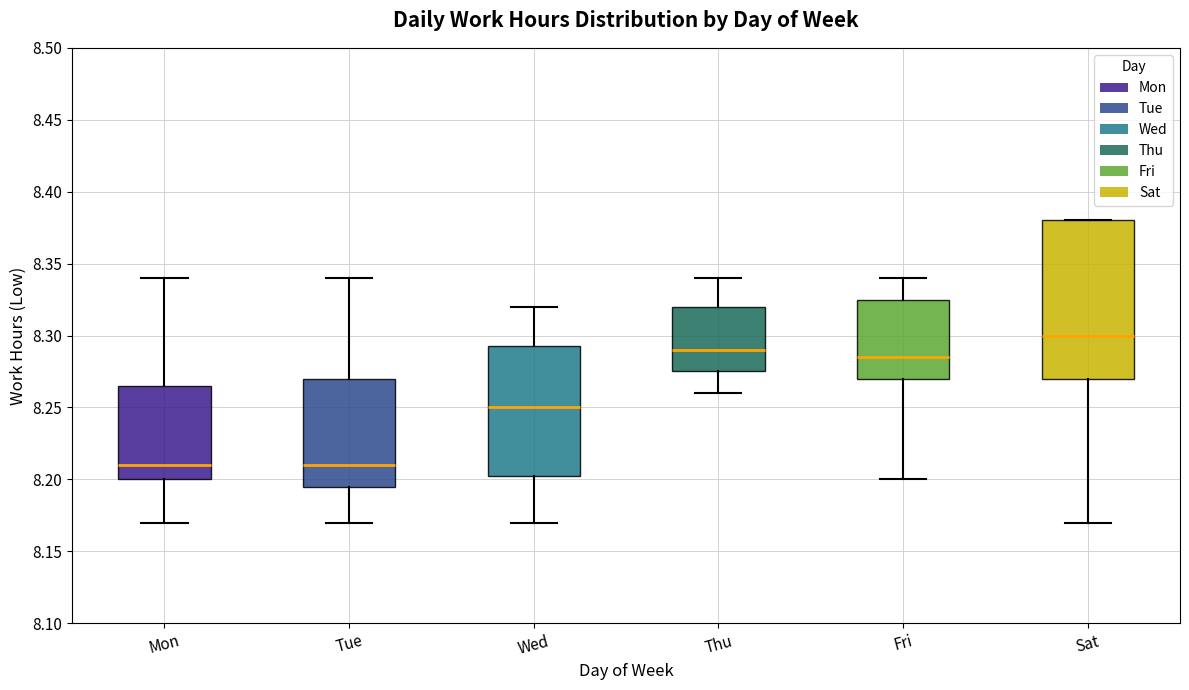

Reading left to right, transcribe this box plot: for each box, give where its median line is, the range the box spans, and where its two whiskers end, as read against the y-axis. The values are not printed on the chart, so give them approximately, as read against the axis.

Mon: median 8.210, box 8.200 to 8.265, whiskers 8.170 to 8.340
Tue: median 8.210, box 8.195 to 8.270, whiskers 8.170 to 8.340
Wed: median 8.250, box 8.205 to 8.295, whiskers 8.170 to 8.320
Thu: median 8.290, box 8.275 to 8.320, whiskers 8.260 to 8.340
Fri: median 8.285, box 8.270 to 8.325, whiskers 8.200 to 8.340
Sat: median 8.300, box 8.270 to 8.380, whiskers 8.170 to 8.380